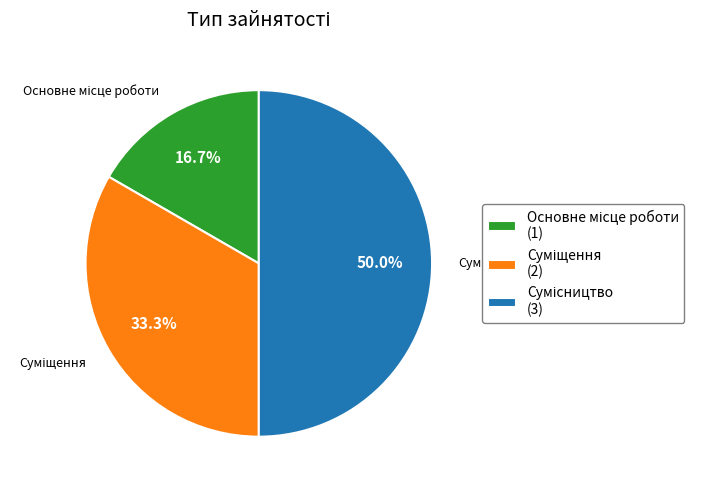

Rank the categories by value from lowest to highest.

Основне місце роботи, Суміщення, Сумісництво